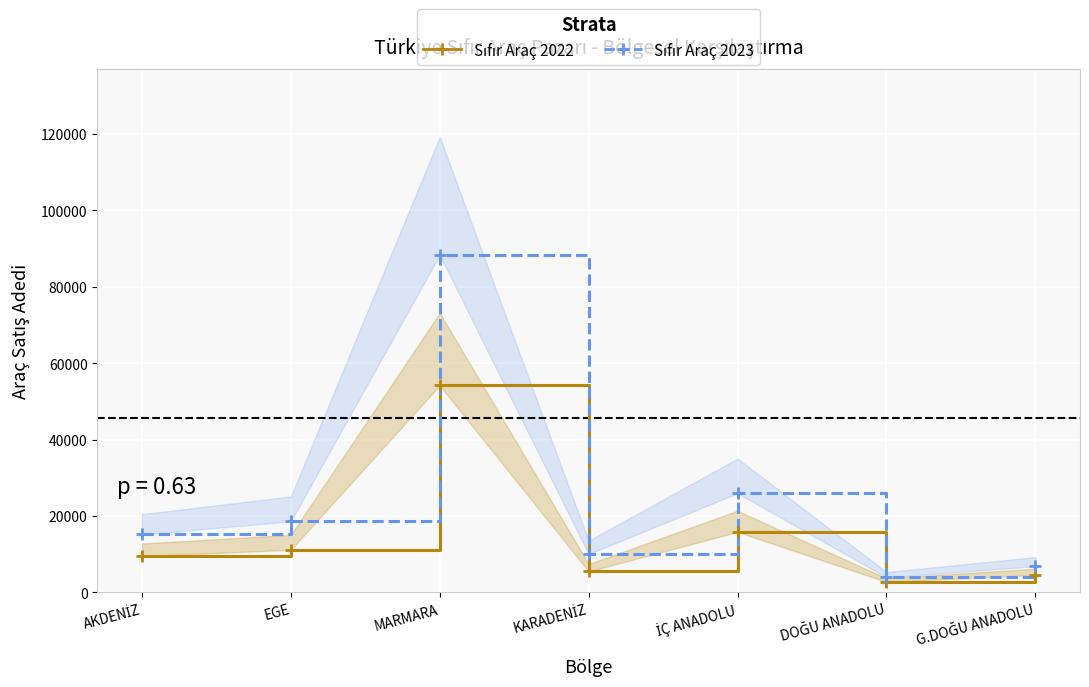

At how many categories does at least one series exceed 83197?

1